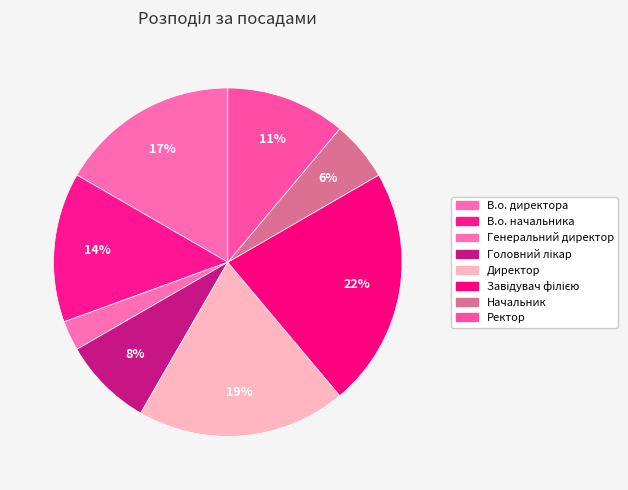

Count the number of slices in the pie.

8